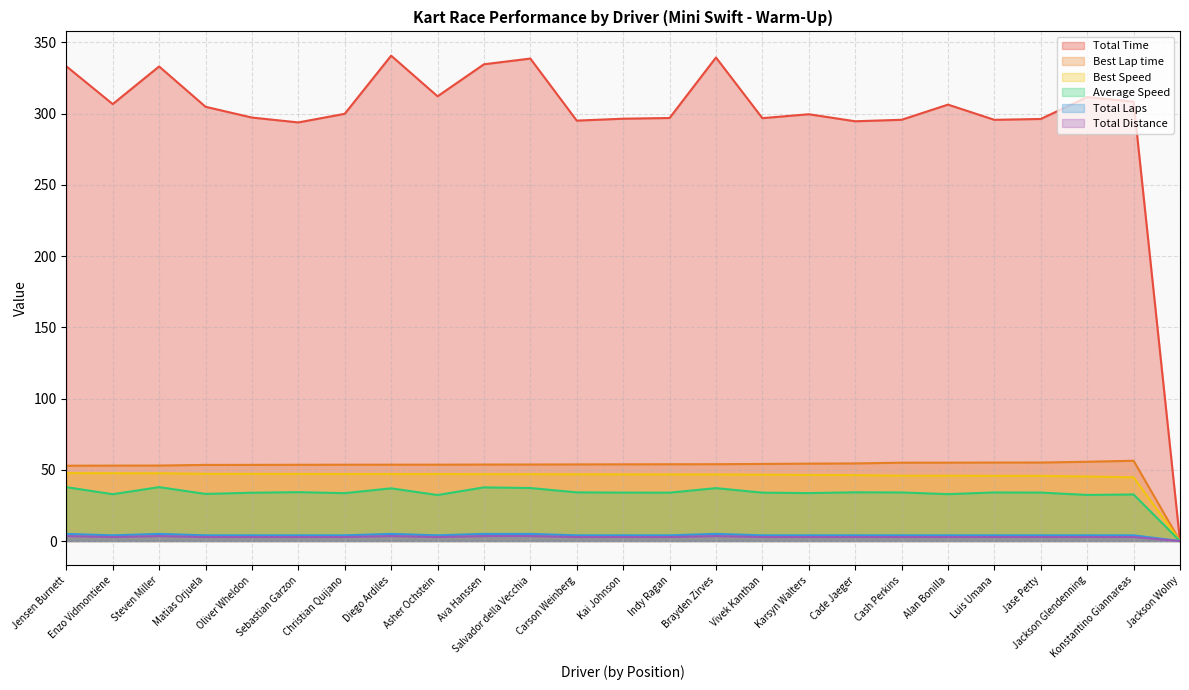

Which label corresponds to the smallest value in the chart?

Jackson Wolny